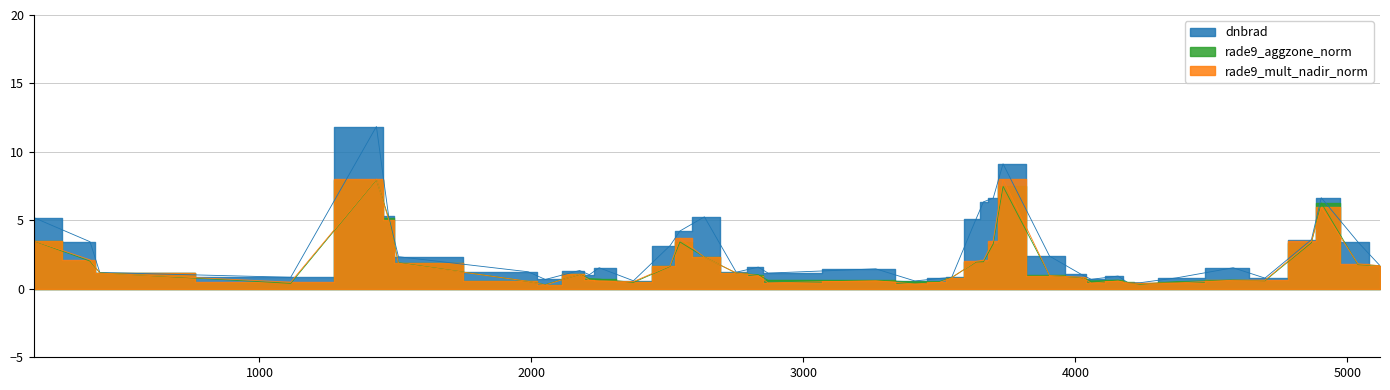

What is the difference between the highest and lowest values at 4697?

0.2